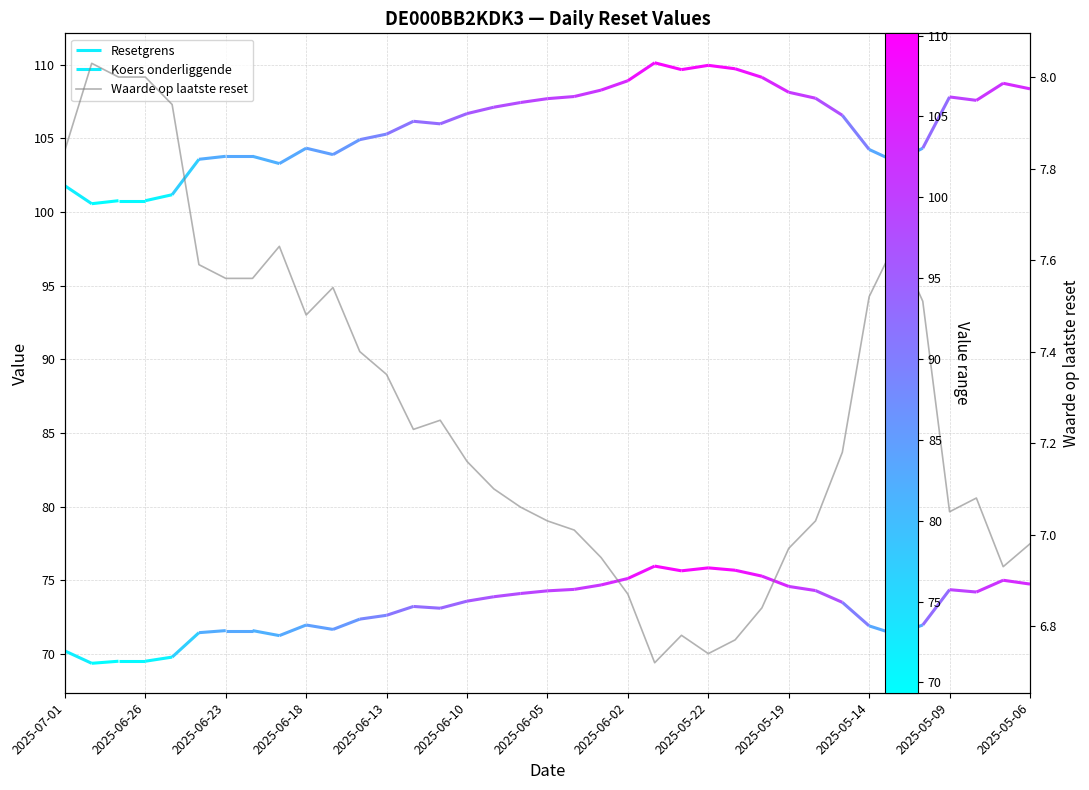

Is it true that the value at 29 is 7.2?

True